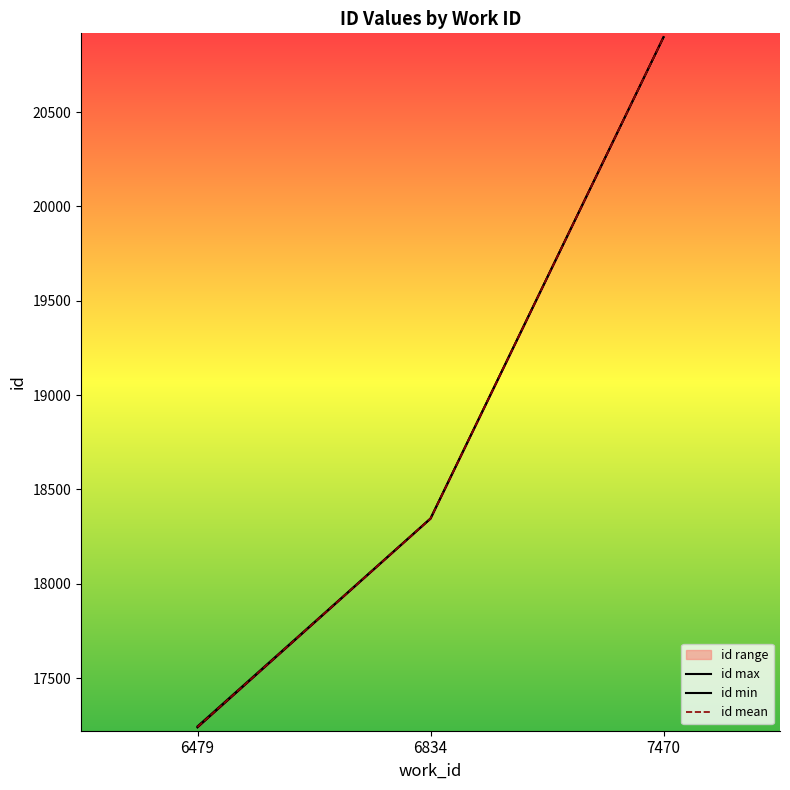

Reading right to left, extract all data points from this chart.

id max: 20897.0	18346.0	17244.0
id min: 20897.0	18345.0	17238.0
id mean: 20897.0	18345.5	17241.0